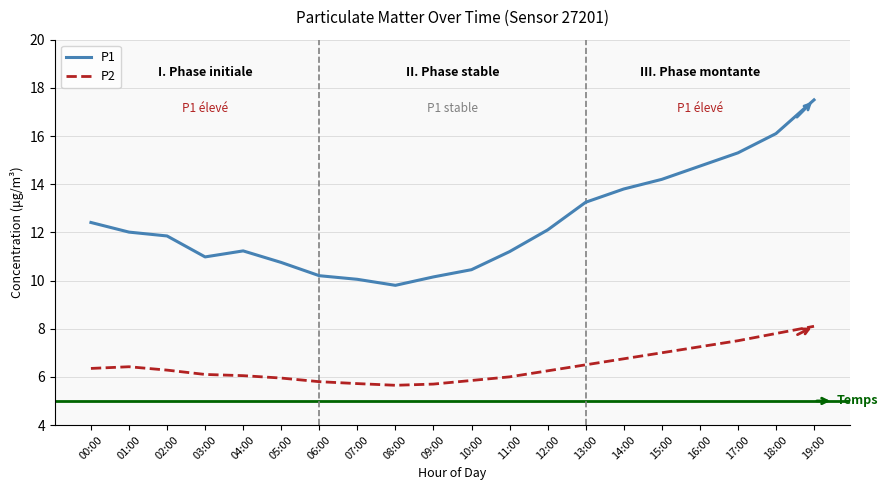

What is the minimum value shown in the chart?

5.7